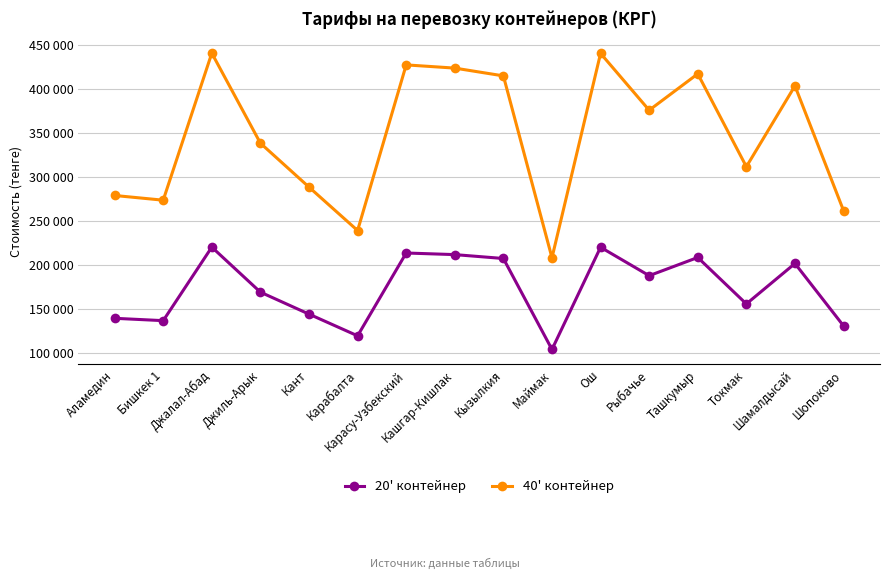

What is the label of the 9th point from the left?

Кызылкия